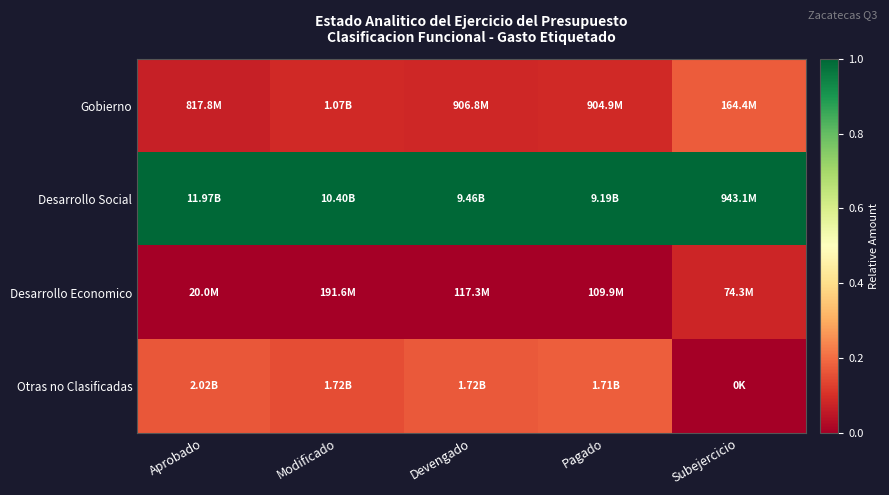

Reading right to left, extract all data points from this chart.

Gobierno: Subejercicio=0.2	Pagado=0.1	Devengado=0.1	Modificado=0.1	Aprobado=0.1
Desarrollo Social: Subejercicio=1.0	Pagado=1.0	Devengado=1.0	Modificado=1.0	Aprobado=1.0
Desarrollo Economico: Subejercicio=0.1	Pagado=0.0	Devengado=0.0	Modificado=0.0	Aprobado=0.0
Otras no Clasificadas: Subejercicio=0.0	Pagado=0.2	Devengado=0.2	Modificado=0.1	Aprobado=0.2